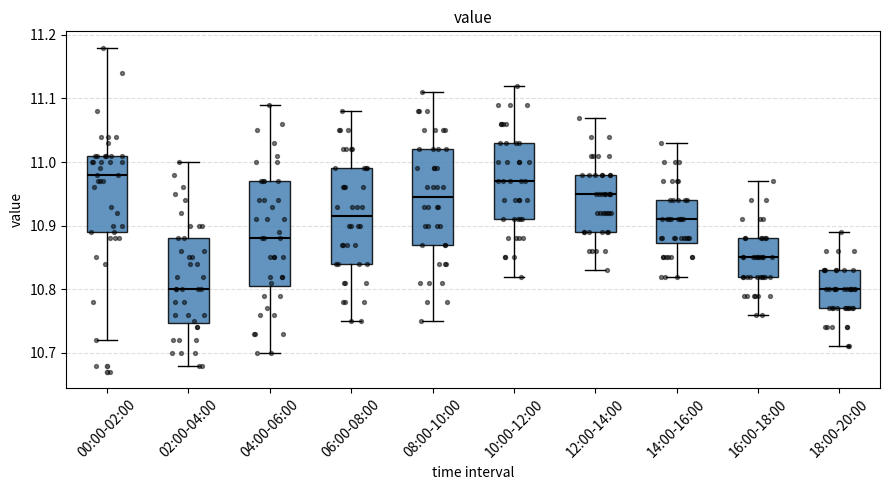

Reading left to right, read every box against the y-axis: the position of its median line, the range the box covers, and the ends of its whiskers. The values are not printed on the chart, so give them approximately, as read against the axis.

00:00-02:00: median 10.98, box 10.89 to 11.01, whiskers 10.72 to 11.18
02:00-04:00: median 10.80, box 10.75 to 10.88, whiskers 10.68 to 11.00
04:00-06:00: median 10.88, box 10.81 to 10.97, whiskers 10.70 to 11.09
06:00-08:00: median 10.92, box 10.84 to 10.99, whiskers 10.75 to 11.08
08:00-10:00: median 10.95, box 10.87 to 11.02, whiskers 10.75 to 11.11
10:00-12:00: median 10.97, box 10.91 to 11.03, whiskers 10.82 to 11.12
12:00-14:00: median 10.95, box 10.89 to 10.98, whiskers 10.83 to 11.07
14:00-16:00: median 10.91, box 10.87 to 10.94, whiskers 10.82 to 11.03
16:00-18:00: median 10.85, box 10.82 to 10.88, whiskers 10.76 to 10.97
18:00-20:00: median 10.80, box 10.77 to 10.83, whiskers 10.71 to 10.89